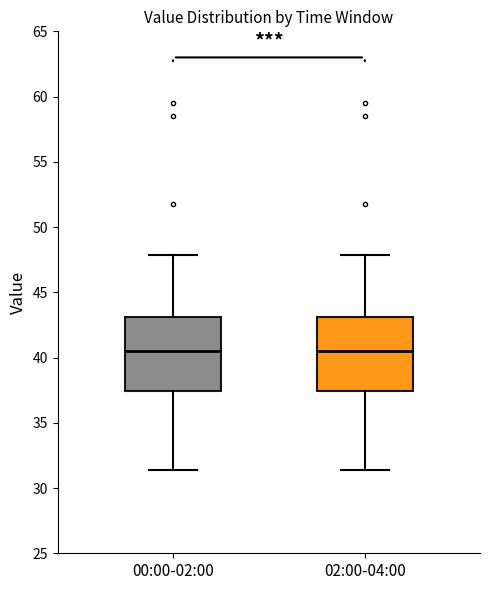

Reading left to right, transcribe this box plot: for each box, give where its median line is, the range the box spans, and where its two whiskers end, as read against the y-axis. The values are not printed on the chart, so give them approximately, as read against the axis.

00:00-02:00: median 40.5, box 37.5 to 43.0, whiskers 31.5 to 48.0
02:00-04:00: median 40.5, box 37.5 to 43.0, whiskers 31.5 to 48.0